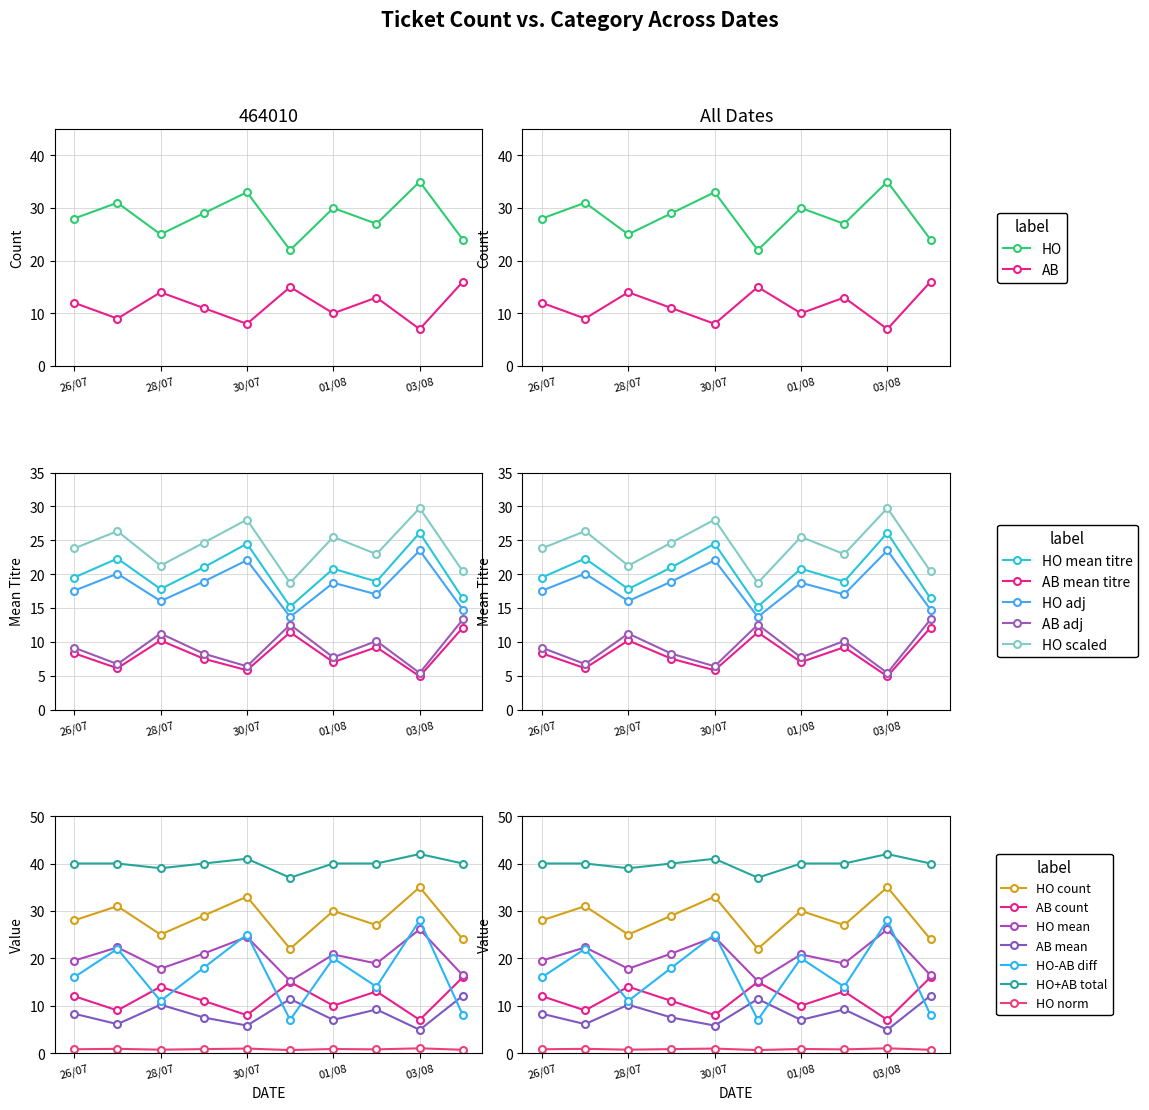

True or false: HO_titre_mean and HO cross at least once.

False